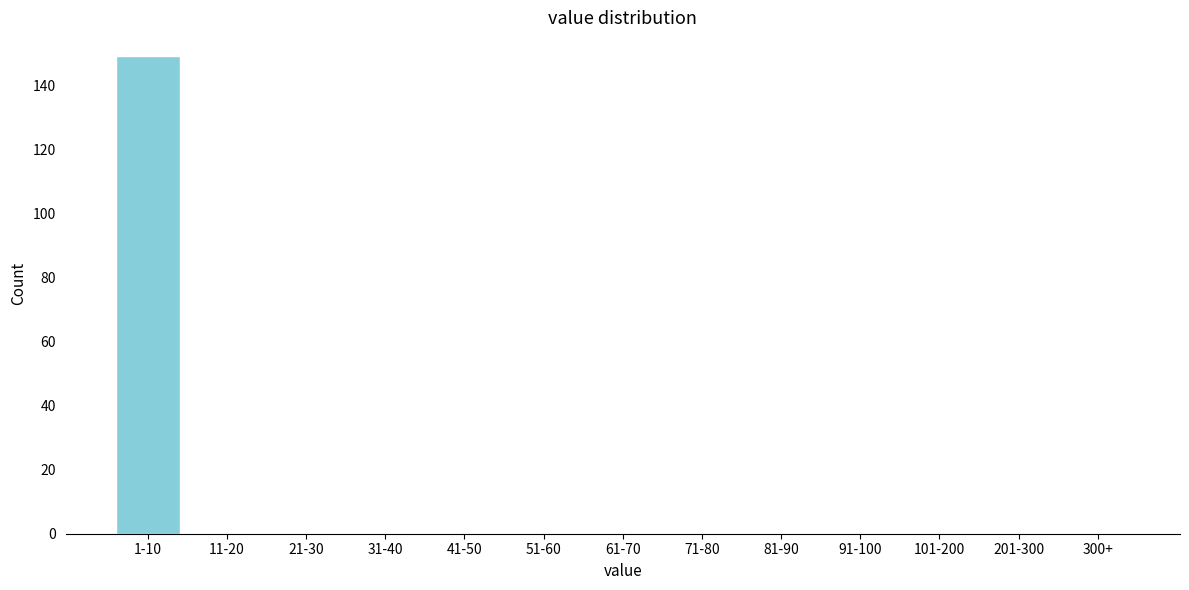

Reading left to right, what are all the values shown in this chart?

1-10=149	11-20=0	21-30=0	31-40=0	41-50=0	51-60=0	61-70=0	71-80=0	81-90=0	91-100=0	101-200=0	201-300=0	300+=0